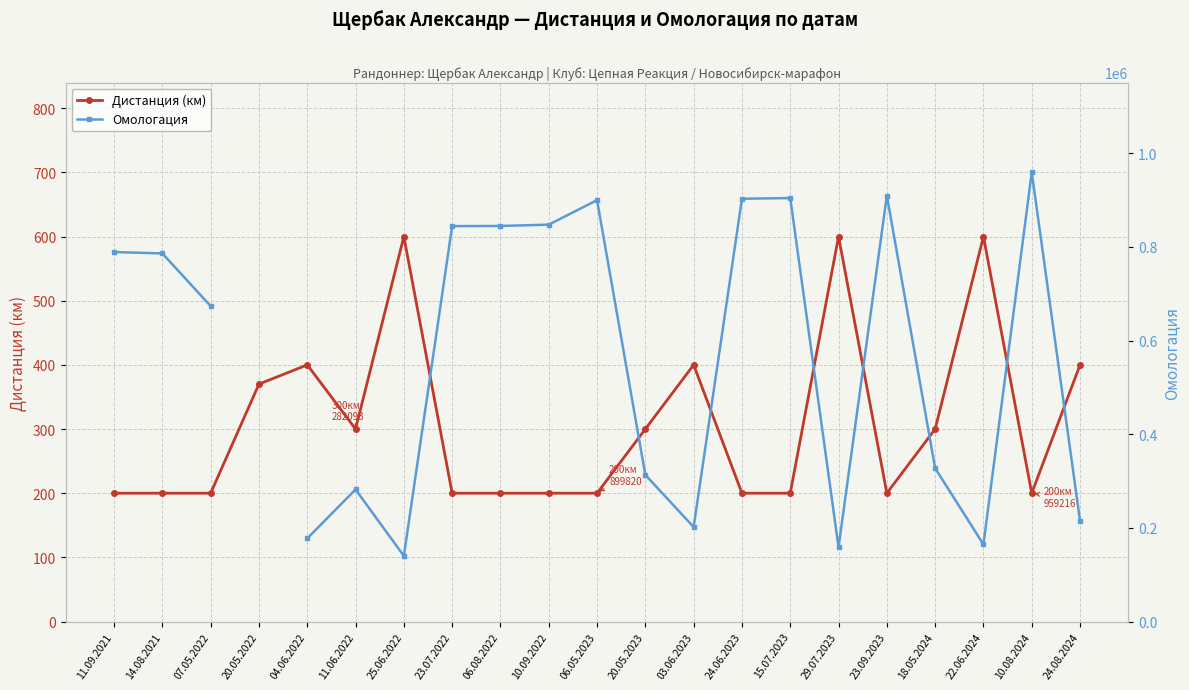

At how many categories does at least one series exceed 230068?

14